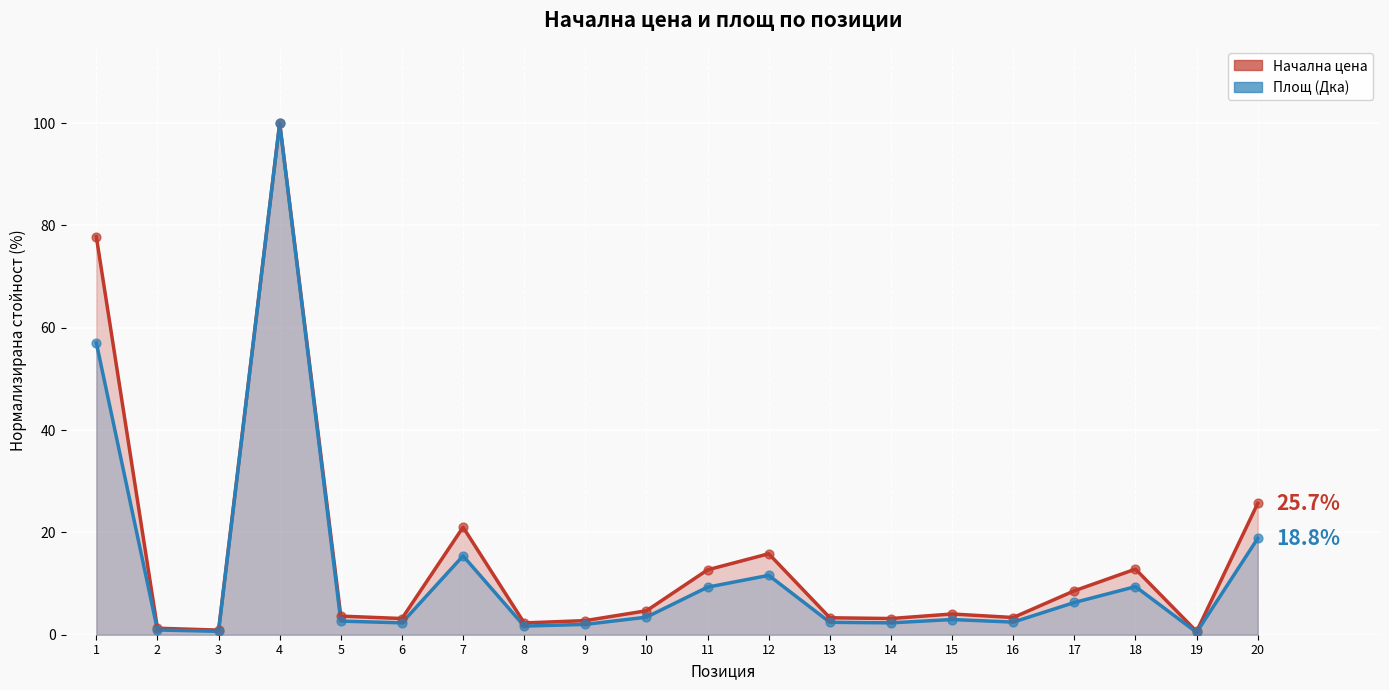

At which category is the sum across all series the highest?

4